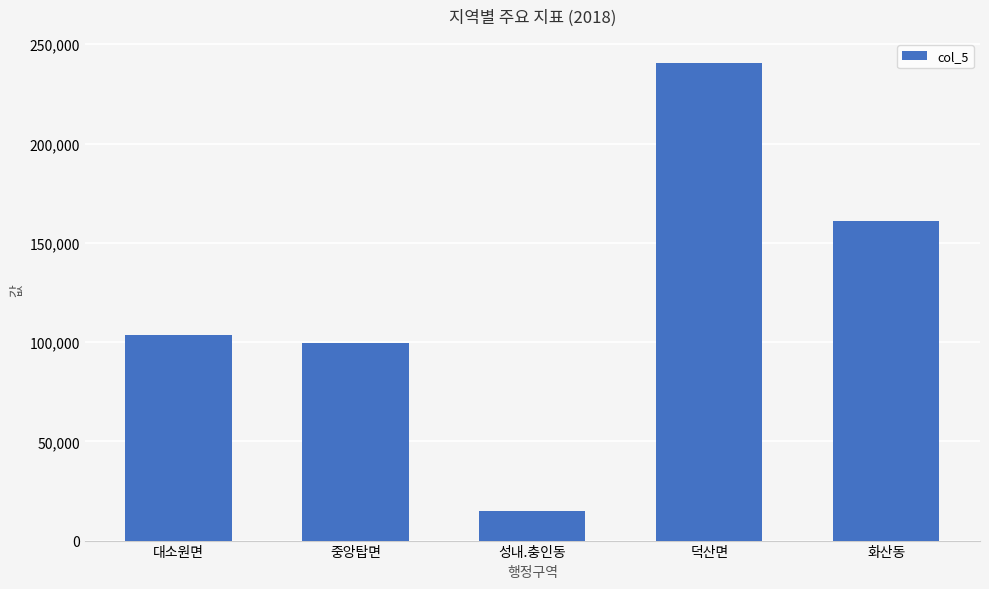

What is the greatest value displayed?

240688